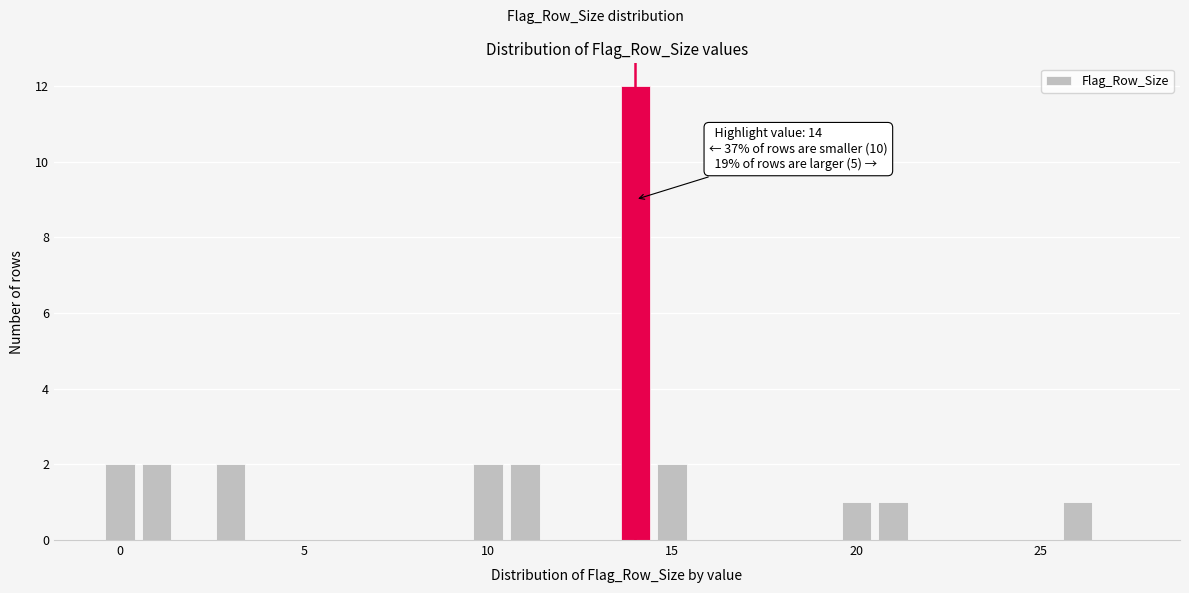

Around what value on the x-axis is the tallest bar? Give the approximate position of its centre, as read against the axis.

14.0